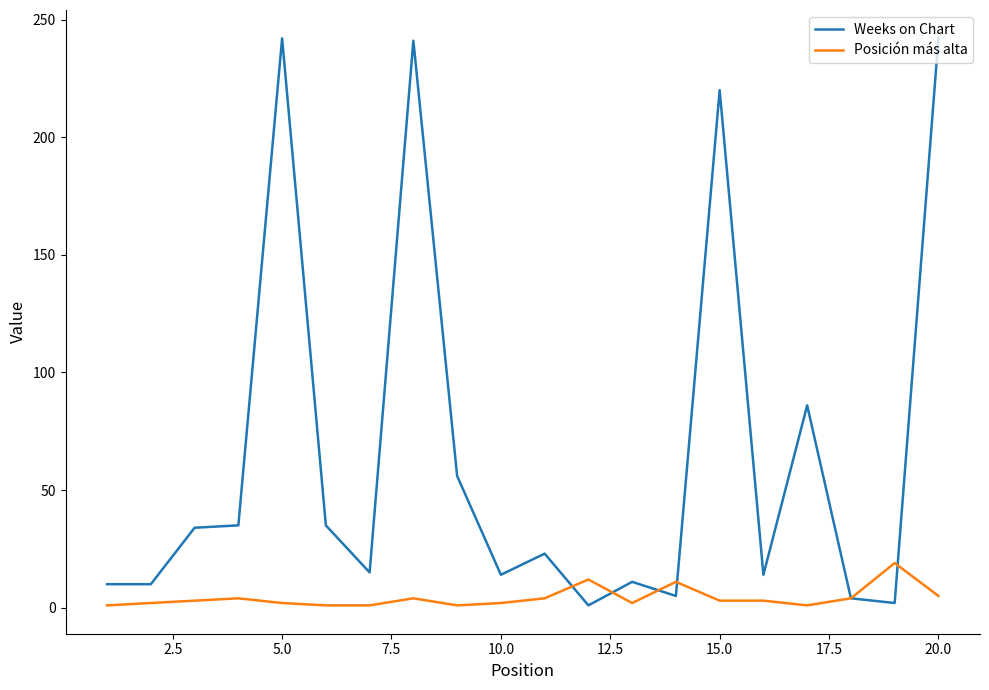

What is the maximum value shown in the chart?

242